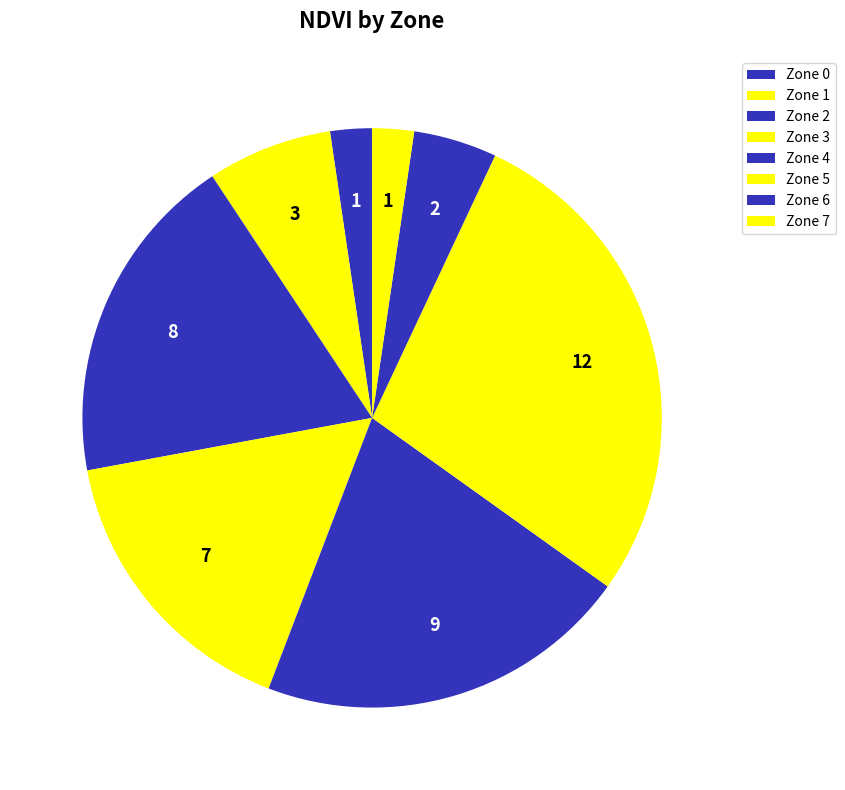

What is the ratio of the value at Zone 0 to the value at Zone 7?

1.0